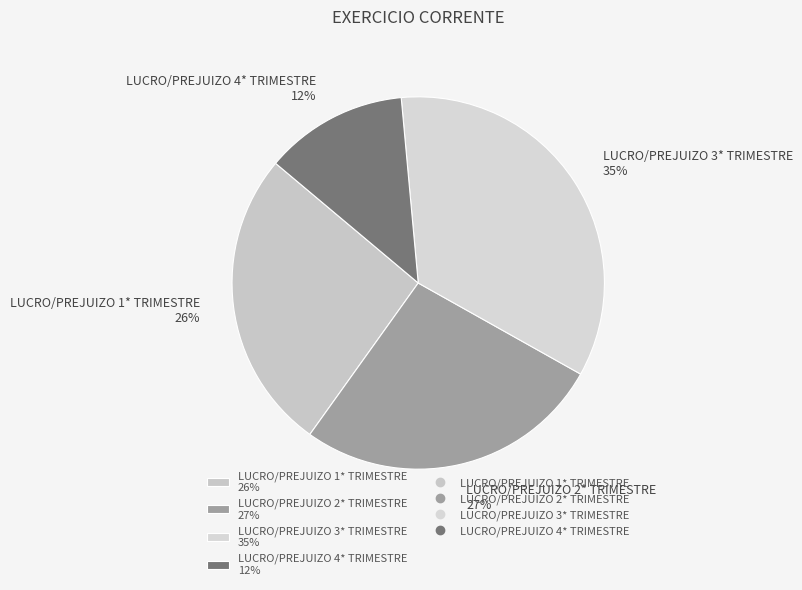

Which category has the smallest portion of the pie?

LUCRO/PREJUIZO 4* TRIMESTRE